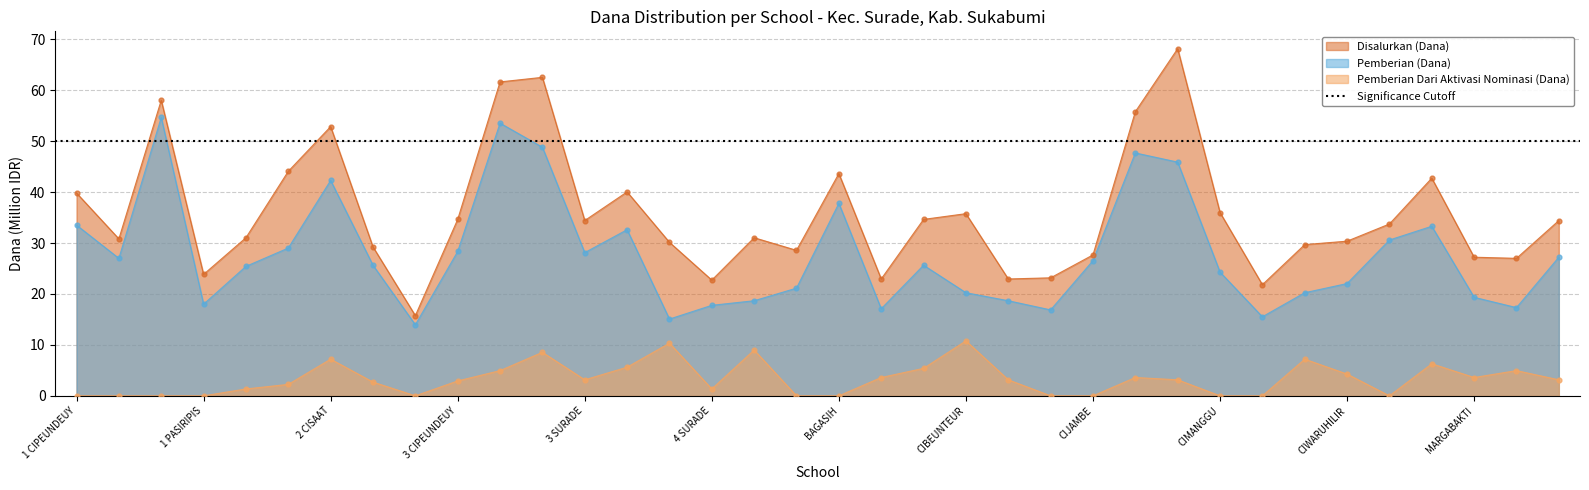

Which series contains the lowest Y value?

Pemberian Dari Aktivasi Nominasi (Dana)